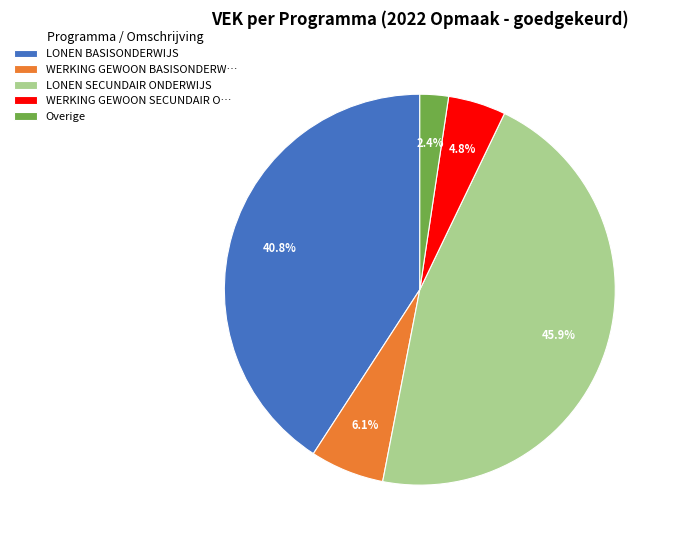

Is there a majority slice in this chart?

No